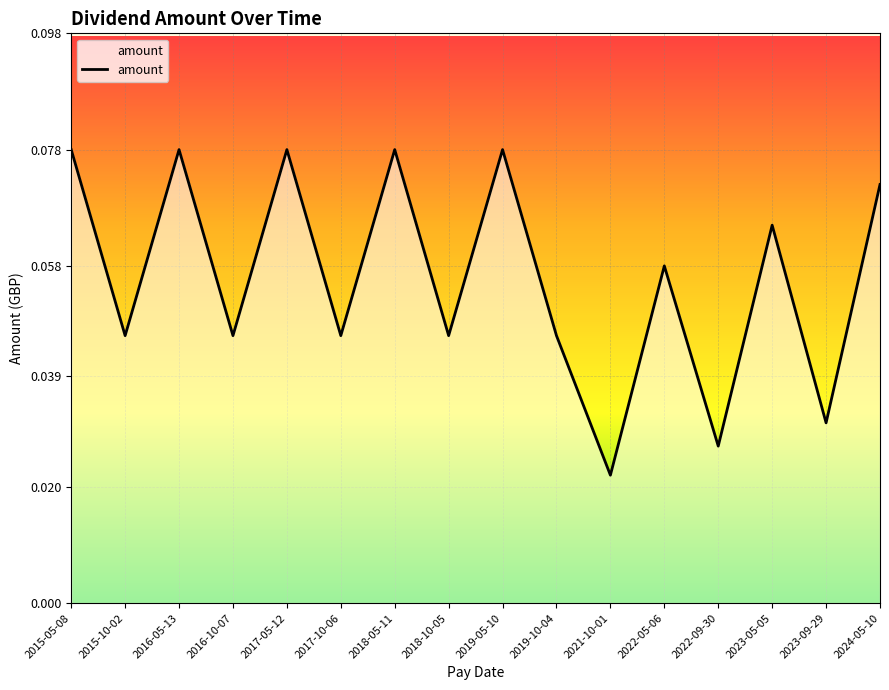

How many values are between 0 and 1?

16